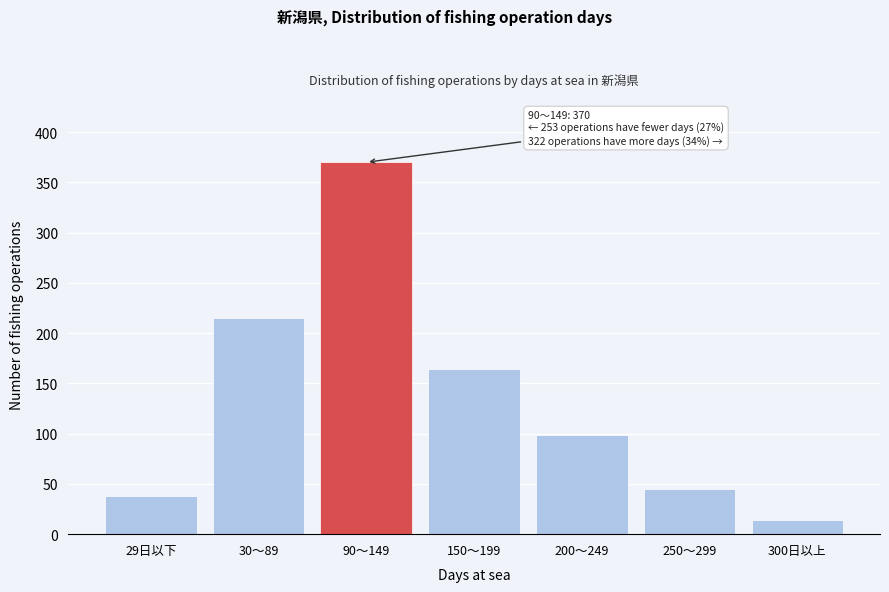

Reading left to right, list all the values displayed in this chart.

29日以下=38	30～89=215	90～149=370	150～199=164	200～249=99	250～299=45	300日以上=14